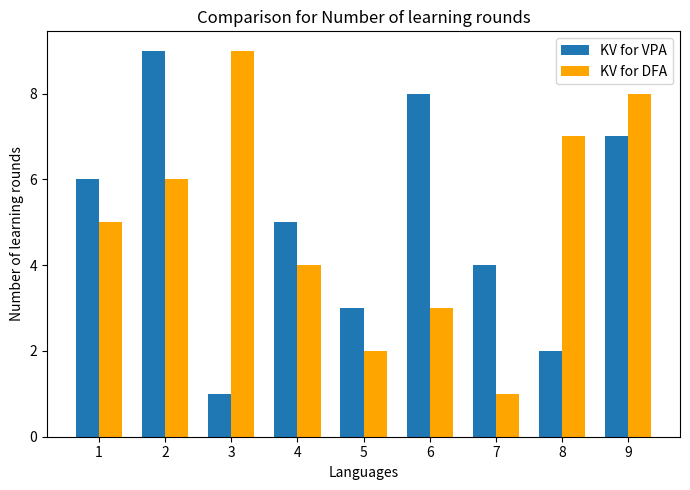

What is the value of the KV for VPA bar at the 9th from the left?

7